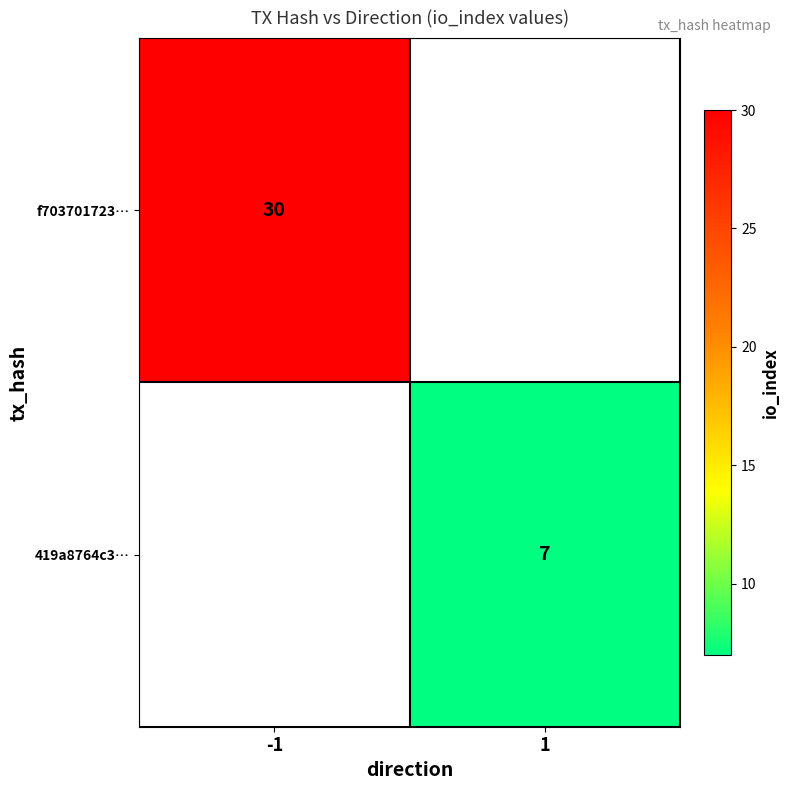

The 419a8764c3… series shows 7 at 1. True or false?

True